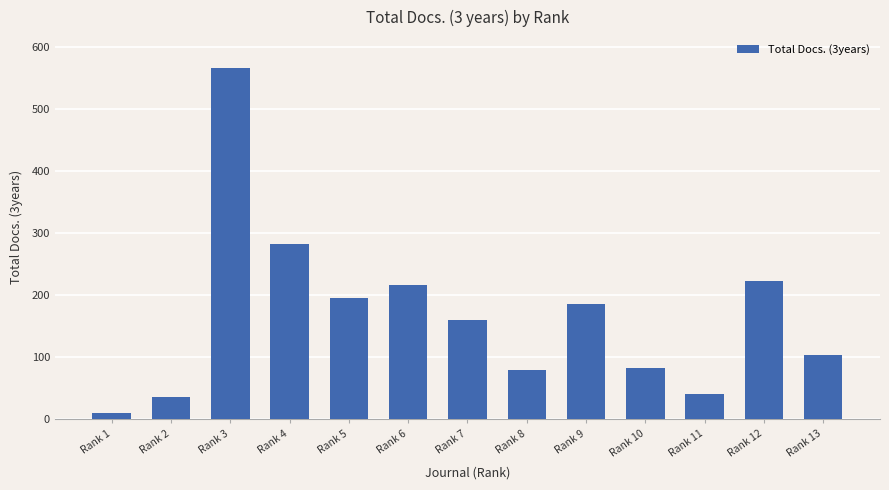

True or false: the data shows 373 at Rank 12.

False